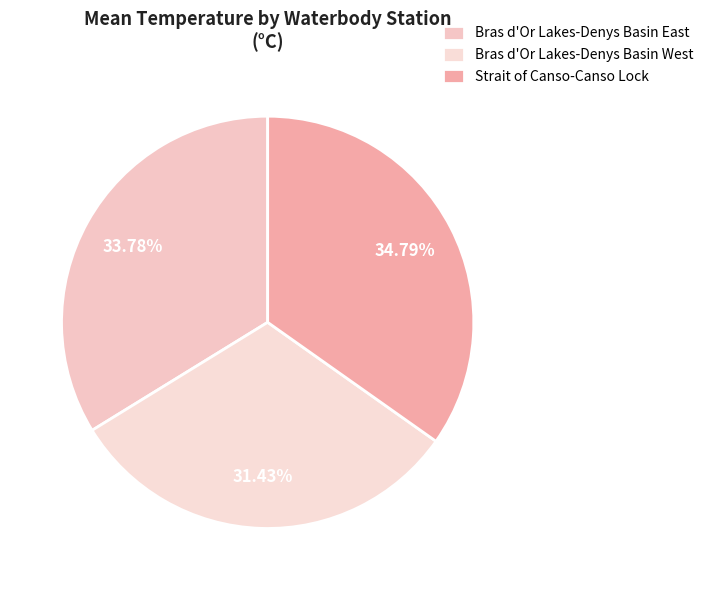

Which category has the smallest portion of the pie?

Bras d'Or Lakes-Denys Basin West